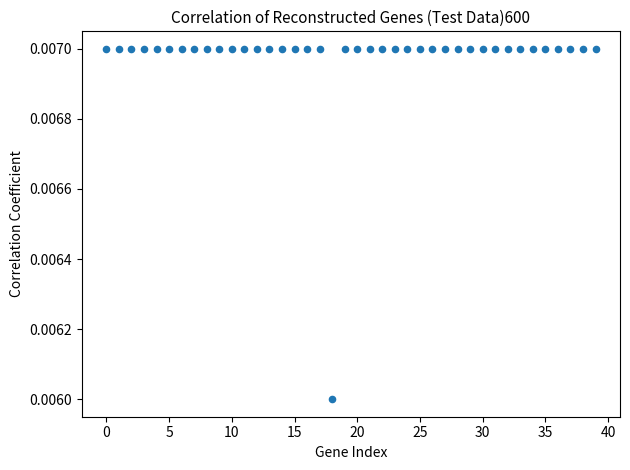

Count the number of points in this scatter plot.

40